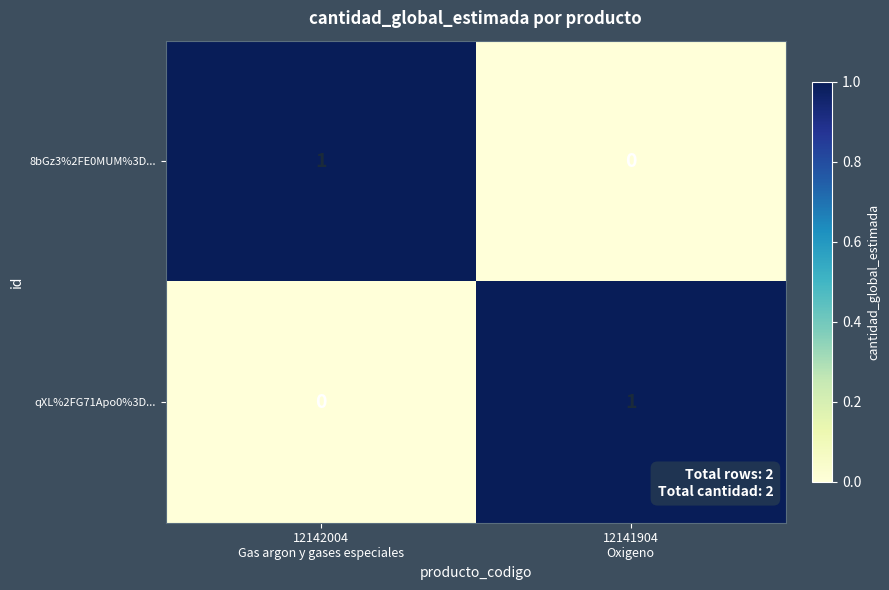

How many values in qXL%2FG71Apo0%3D... are above zero?

1